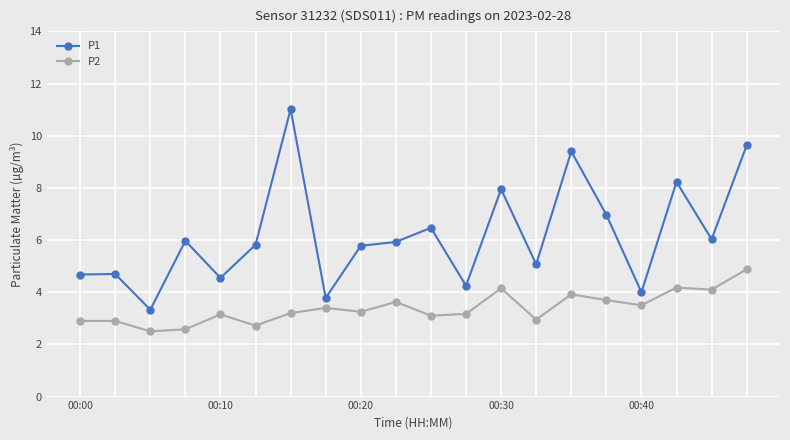

How many categories are shown in the chart?

20